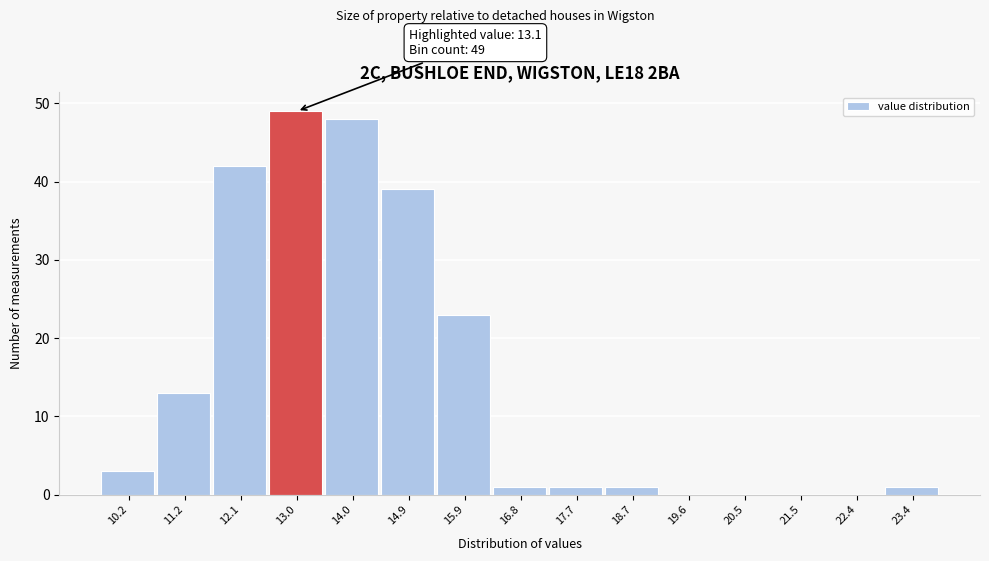

Reading right to left, extract all data points from this chart.

23.4=1	22.4=0	21.5=0	20.5=0	19.6=0	18.7=1	17.7=1	16.8=1	15.9=23	14.9=39	14.0=48	13.0=49	12.1=42	11.2=13	10.2=3